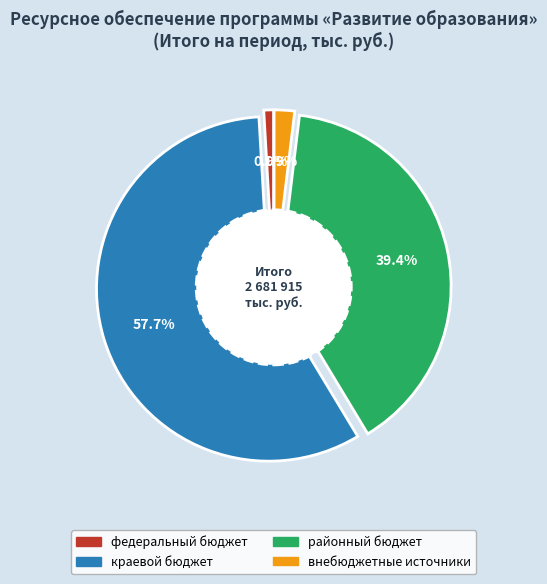

How many slices are in this pie chart?

4